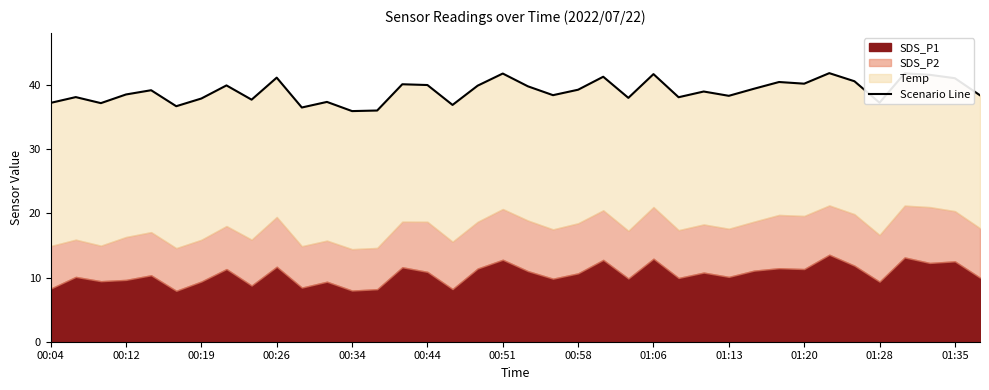

Approximately how many times larger is the value at 22 compared to 35?

1.0